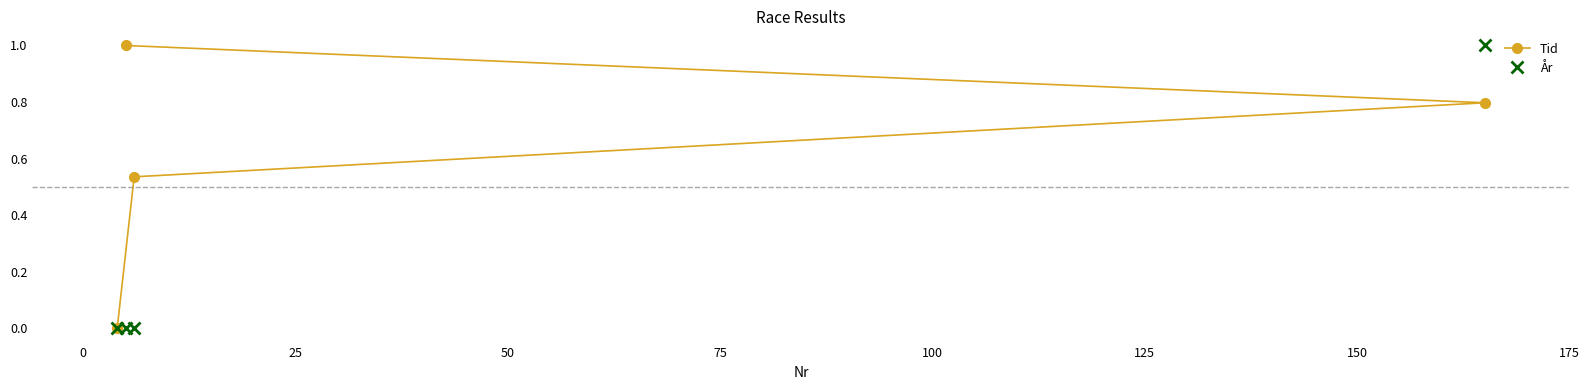

What is the value of the Tid point at the 4th from the left?

0.8